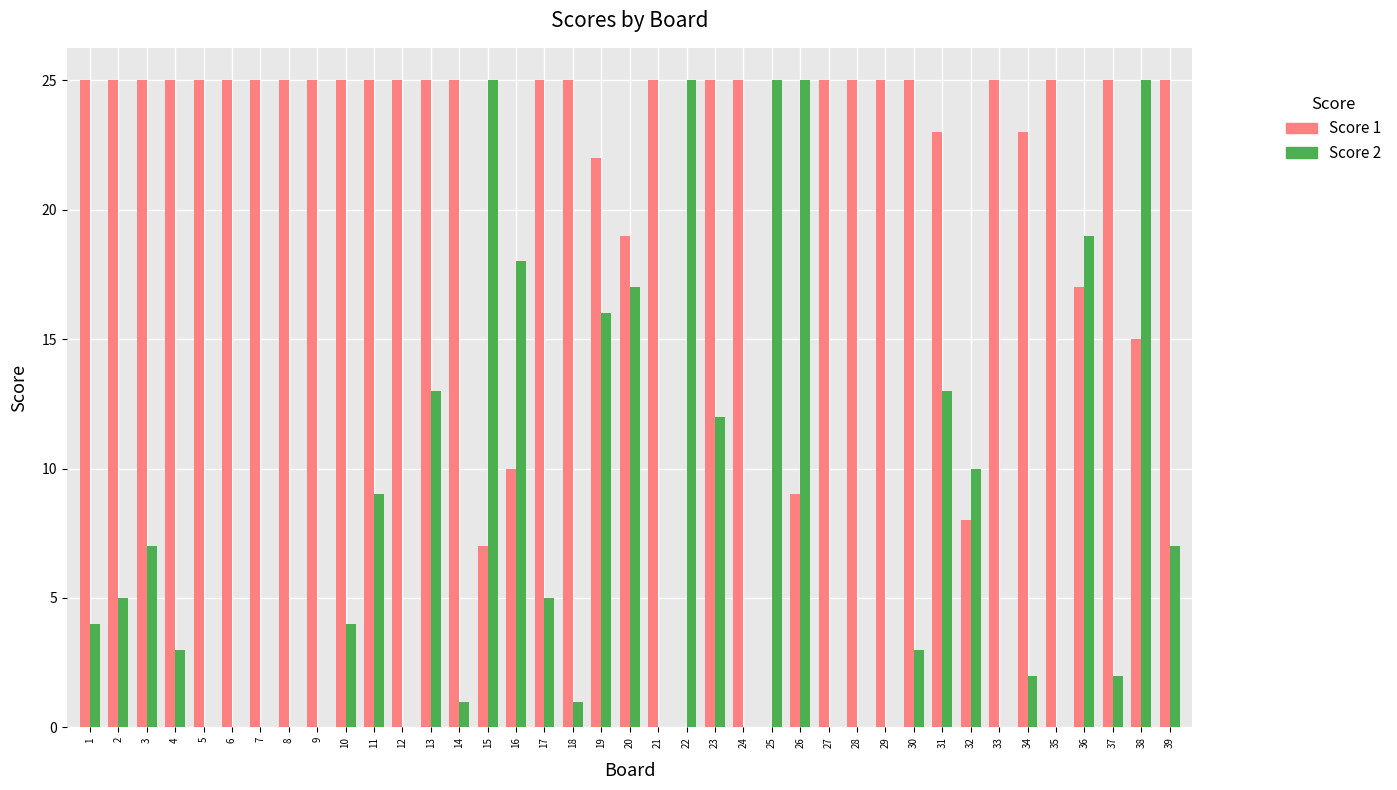

Between 23 and 33, which series saw the biggest shift?

Score 2